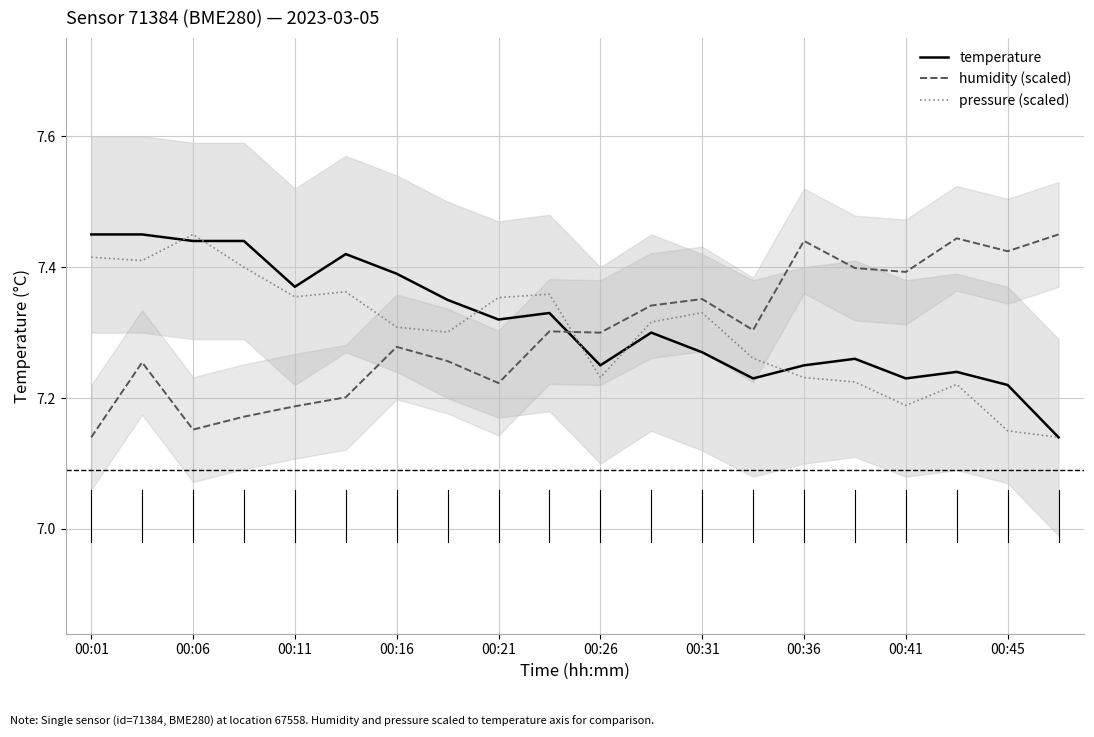

What is the value of the humidity (scaled) point at the 3rd from the left?

7.2